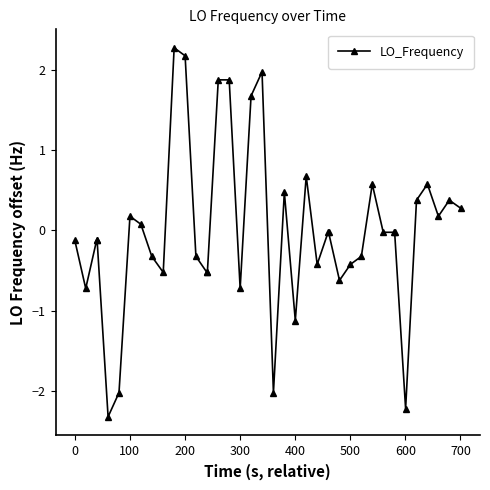

What is the difference between the maximum and second lowest values?

4.5